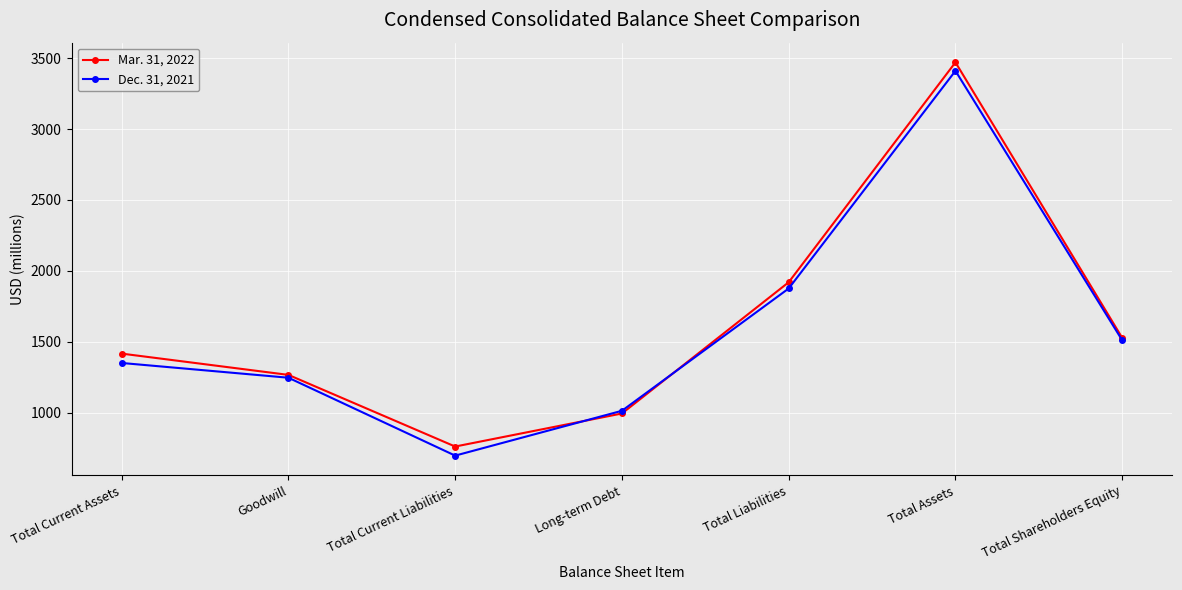

At which category is the sum across all series the highest?

Total Assets